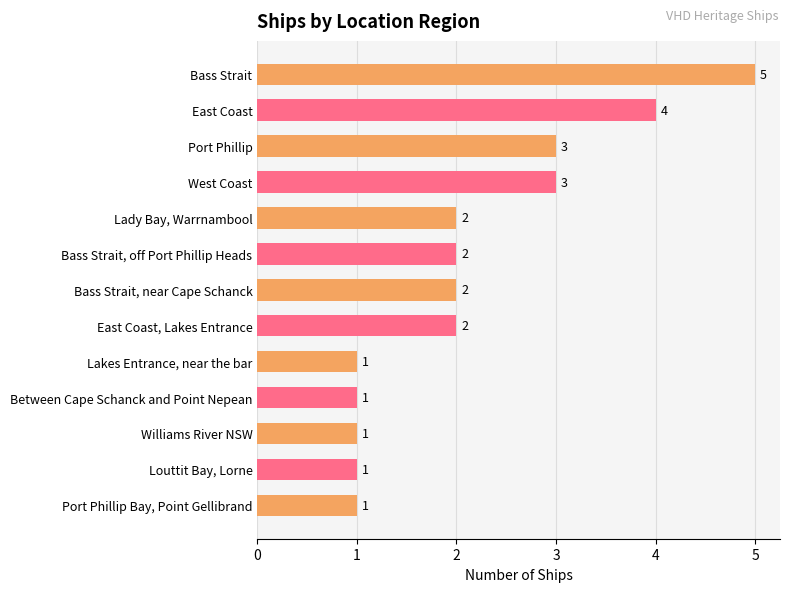

What is the change in value from Bass Strait to Bass Strait, off Port Phillip Heads?

-3